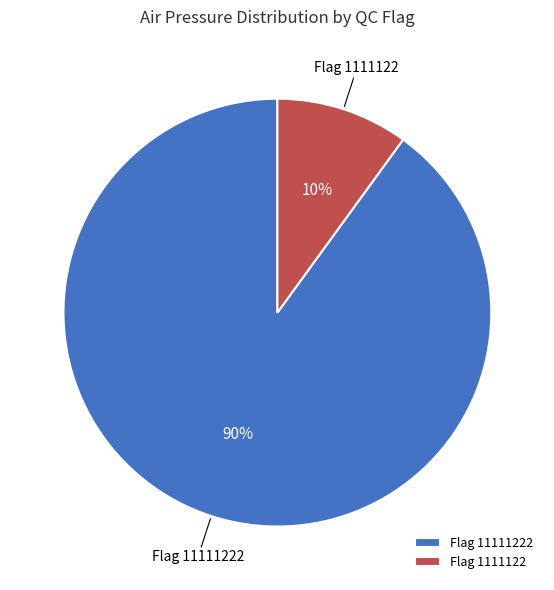

How many slices are in this pie chart?

2